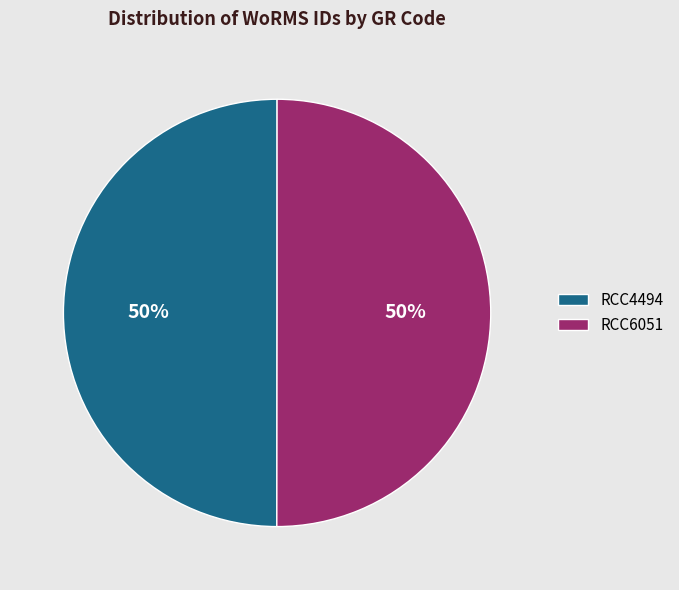

To the nearest percent, what is the average slice percentage?

50%